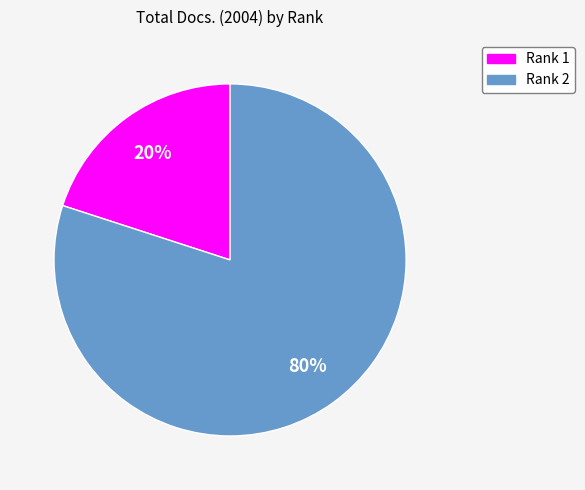

To the nearest percent, what is the difference between the largest and smallest slice percentages?

60%